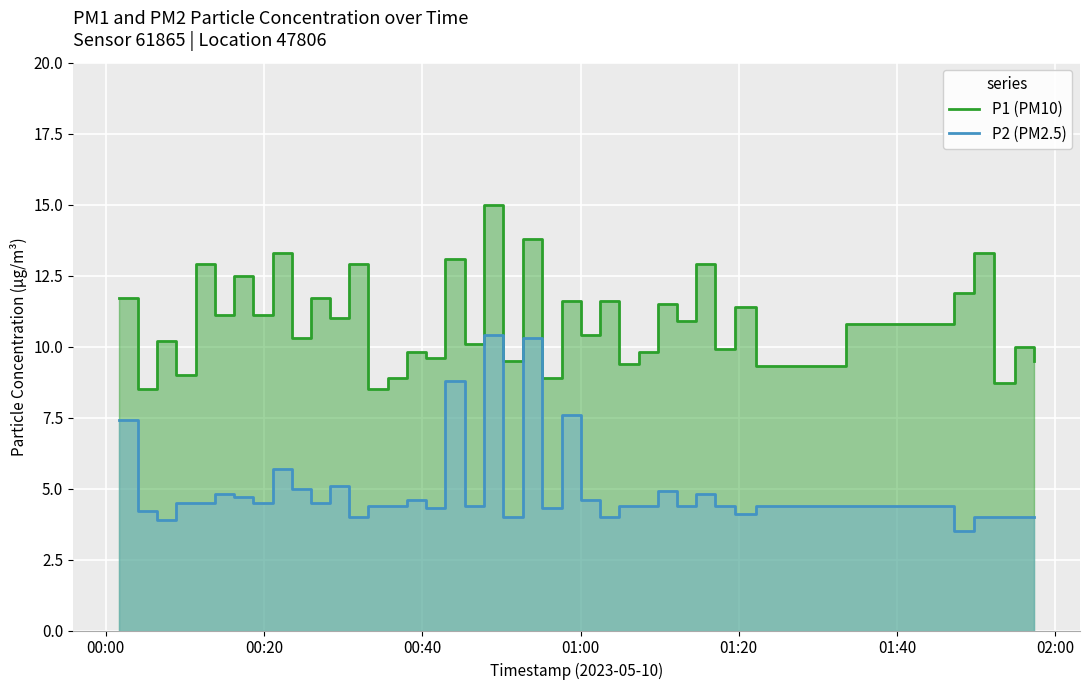

True or false: P1 (PM10) and P2 (PM2.5) intersect in this chart.

False